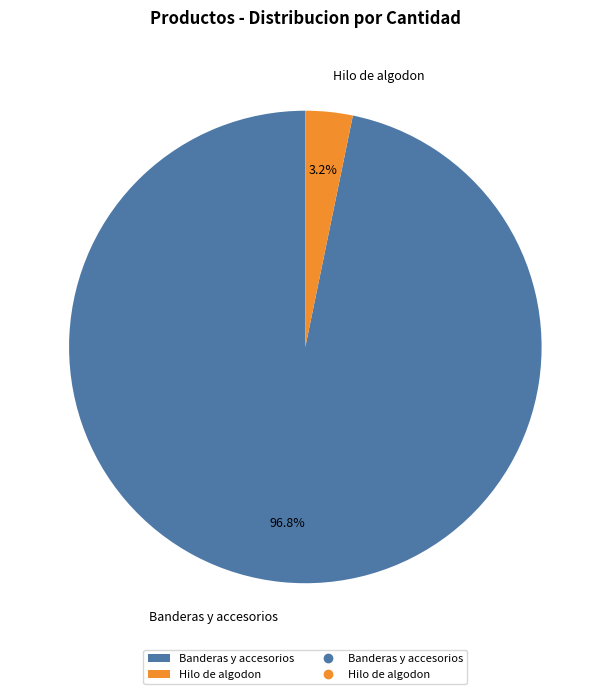

How many segments does this pie chart have?

2